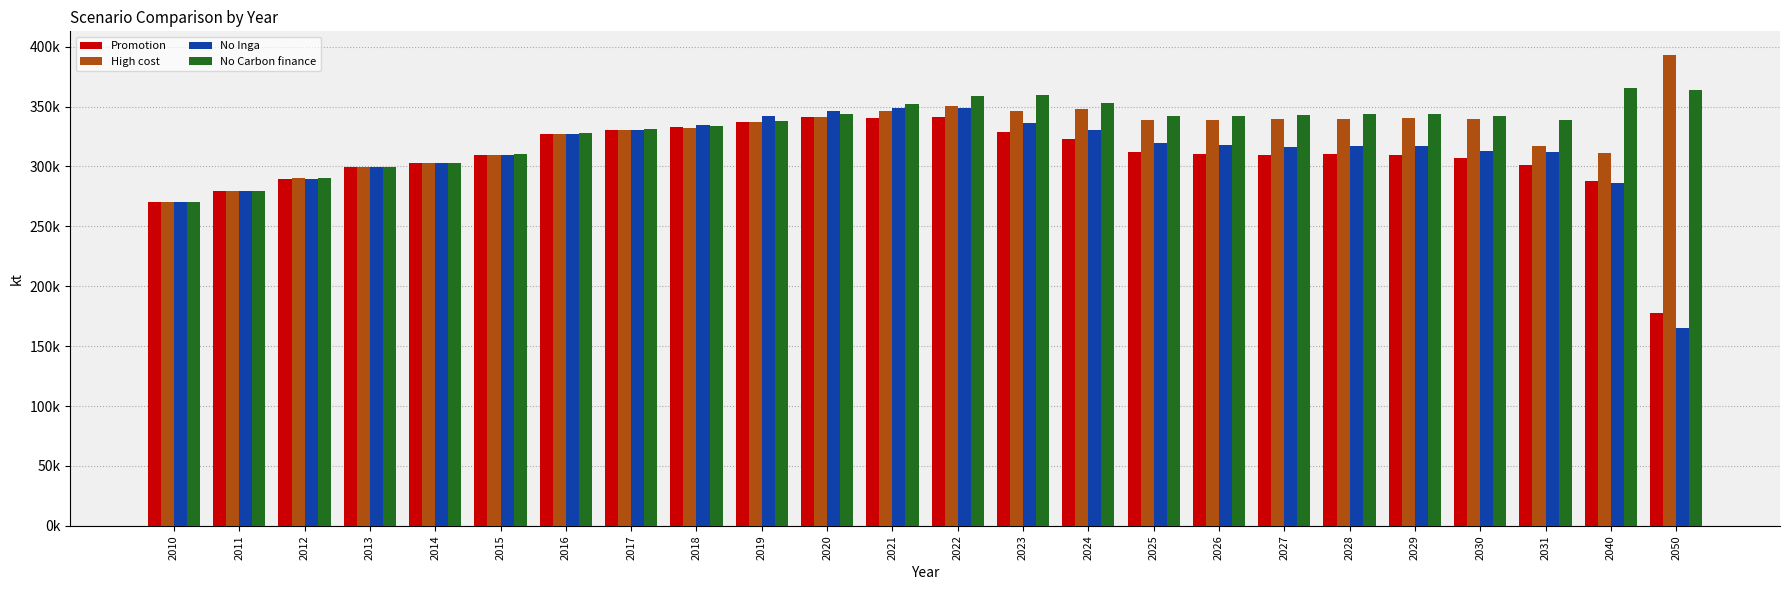

Which has a higher value, 2019 or 2015?

2019